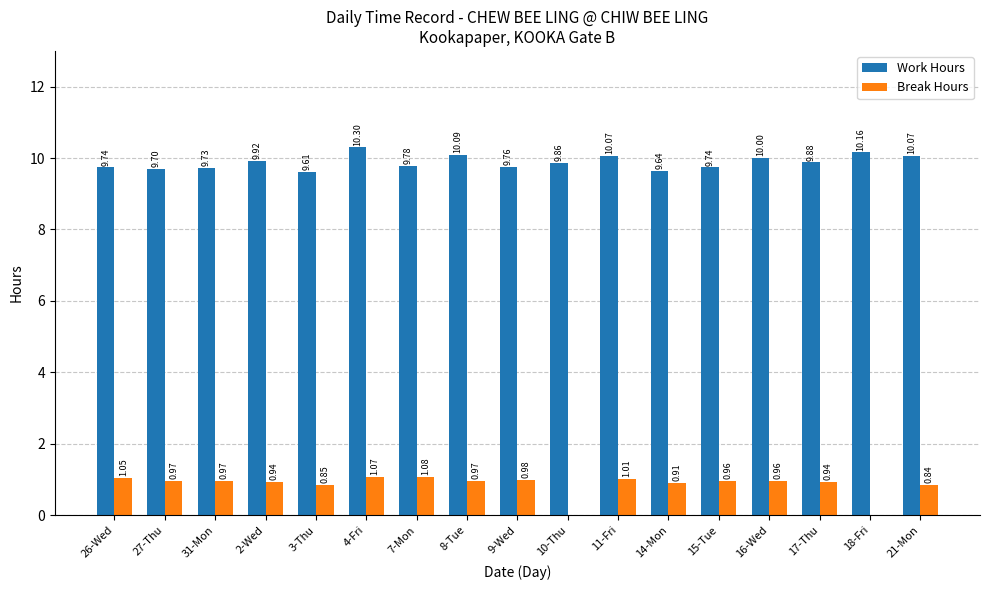

What are all the series names shown in the legend?

Work Hours, Break Hours